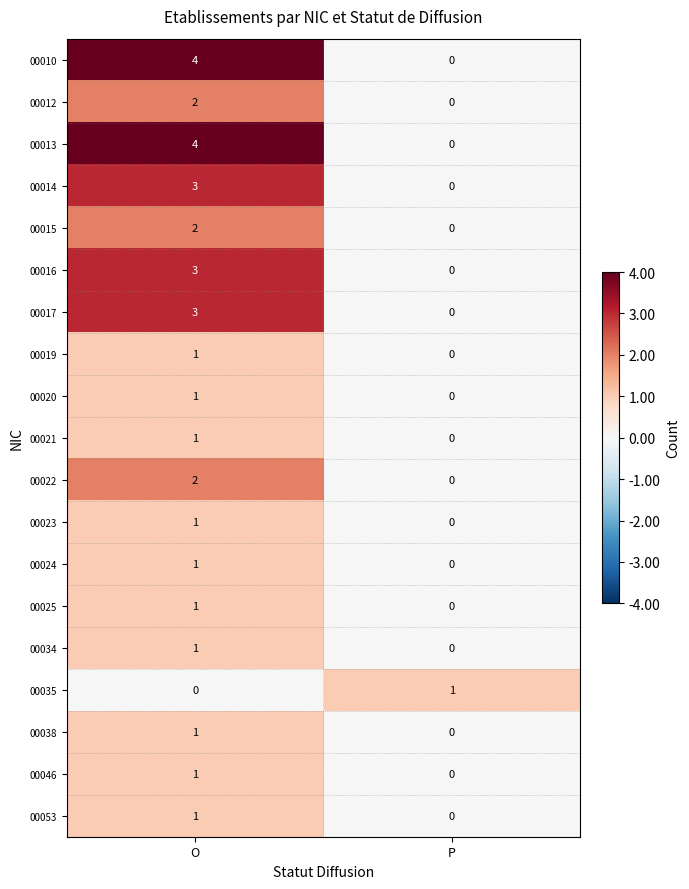

Which category has the highest value across all series?

O